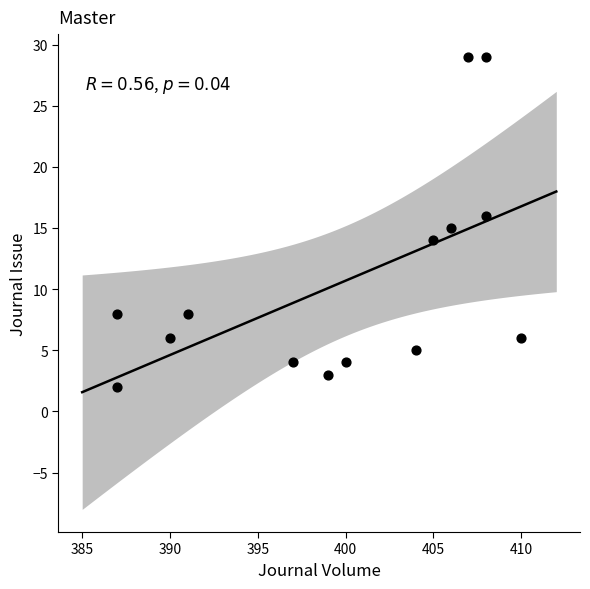

What is the range of Y values (max minus min)?

27